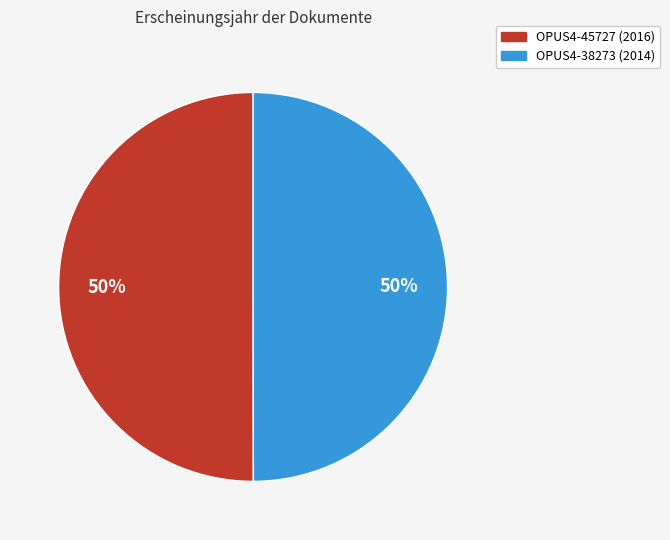

To the nearest percent, what percentage of the pie is OPUS4-38273?

50%